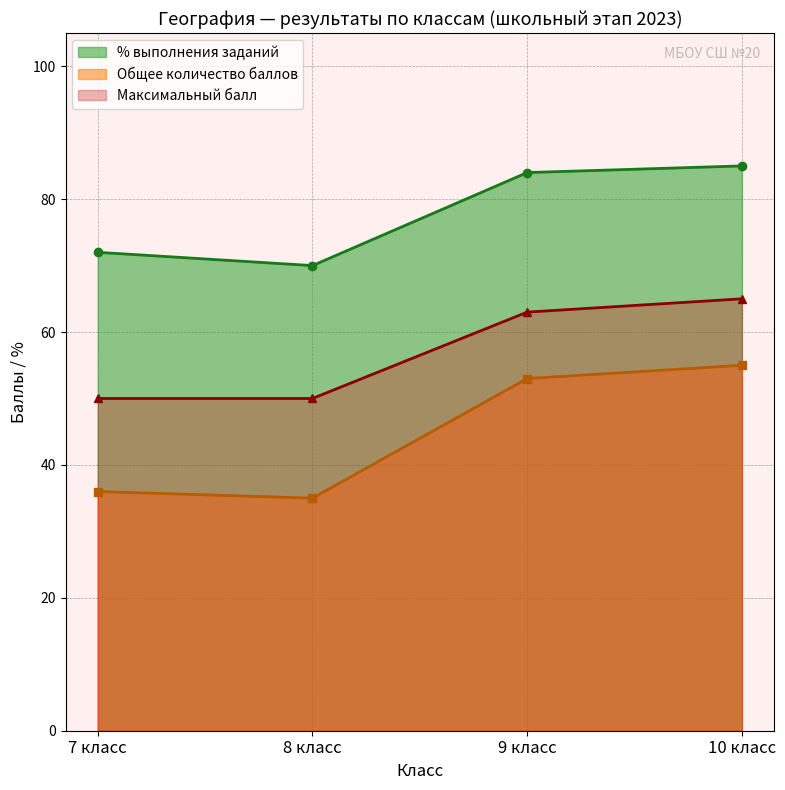

At 10 класс (2), list the series in order from smallest to largest.

Общее количество баллов, Максимальный балл, % выполнения заданий